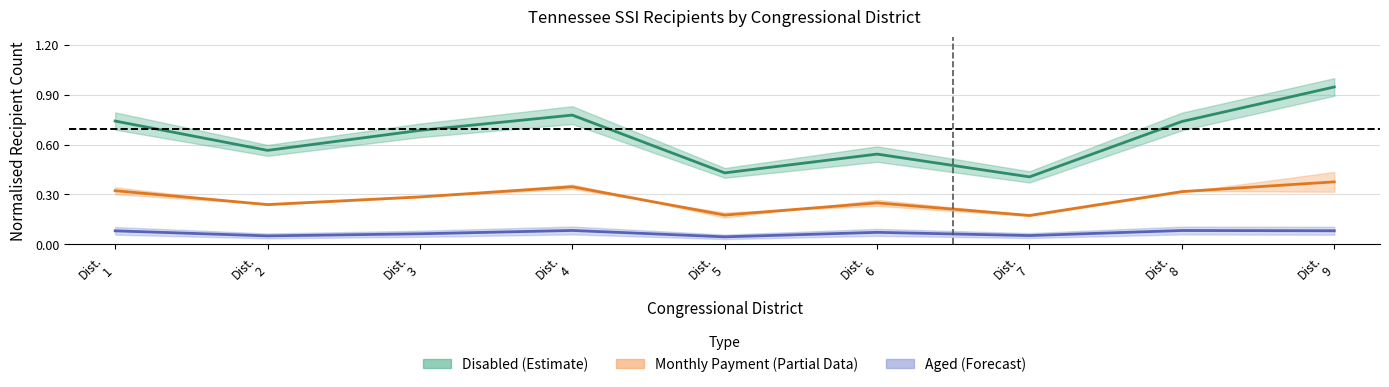

Rank the categories by Aged value from highest to lowest.

Dist.
4, Dist.
8, Dist.
9, Dist.
1, Dist.
6, Dist.
3, Dist.
7, Dist.
2, Dist.
5